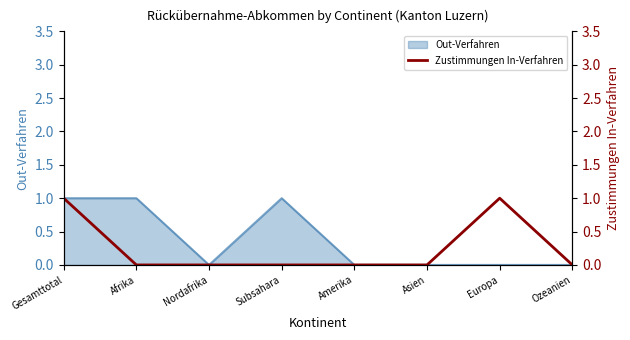

Which category has the lowest value across all series?

Afrika